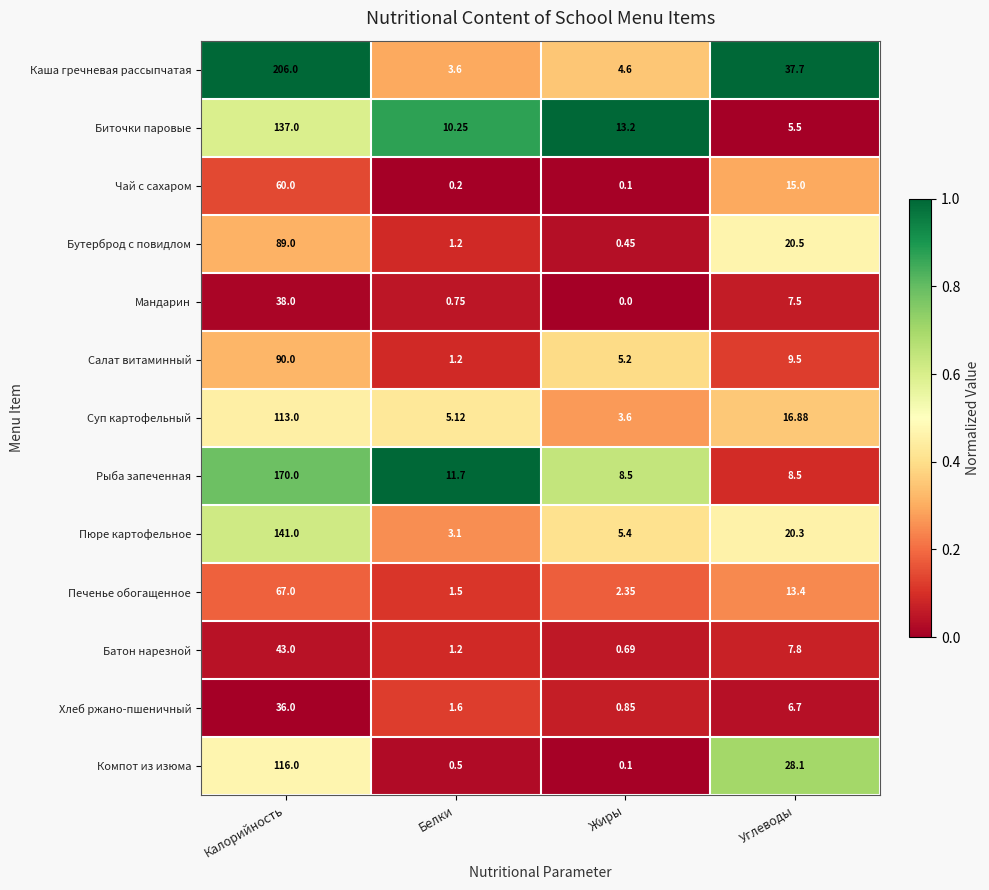

At which category does the chart reach its minimum across all series?

Жиры